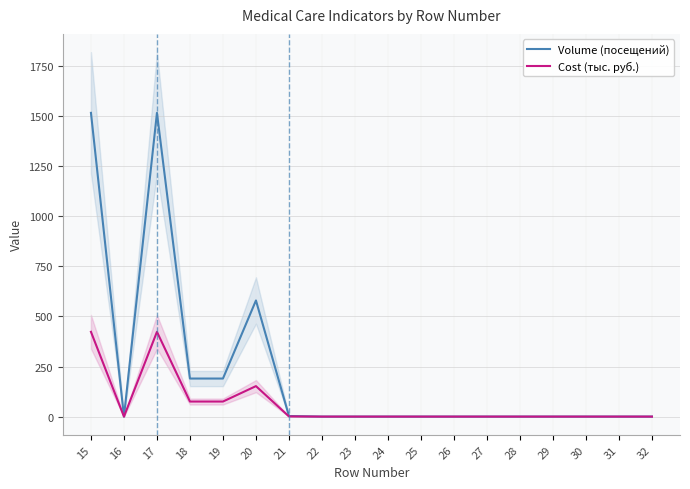

True or false: Cost (тыс. руб.) and Volume (посещений) cross at least once.

False